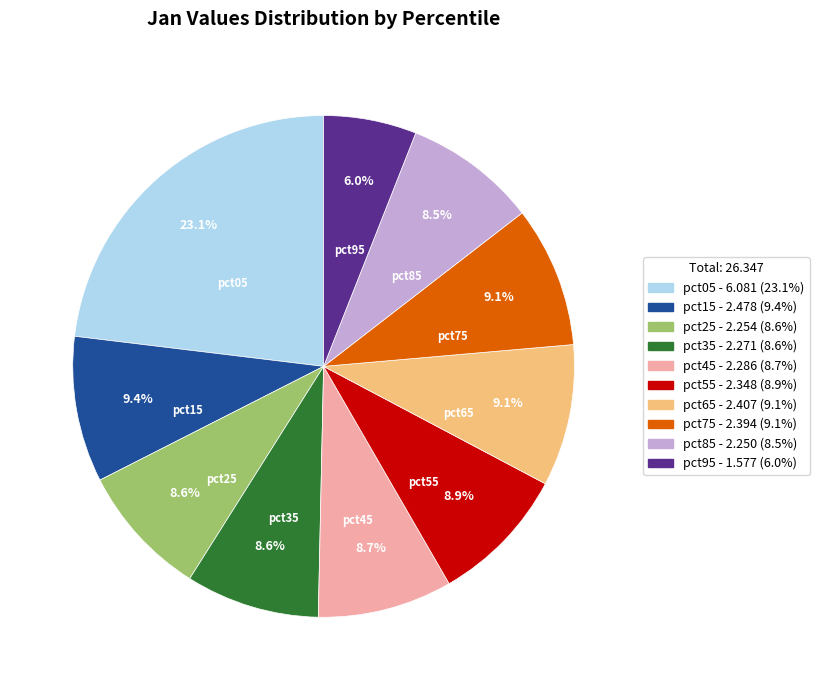

Count the number of slices in the pie.

10